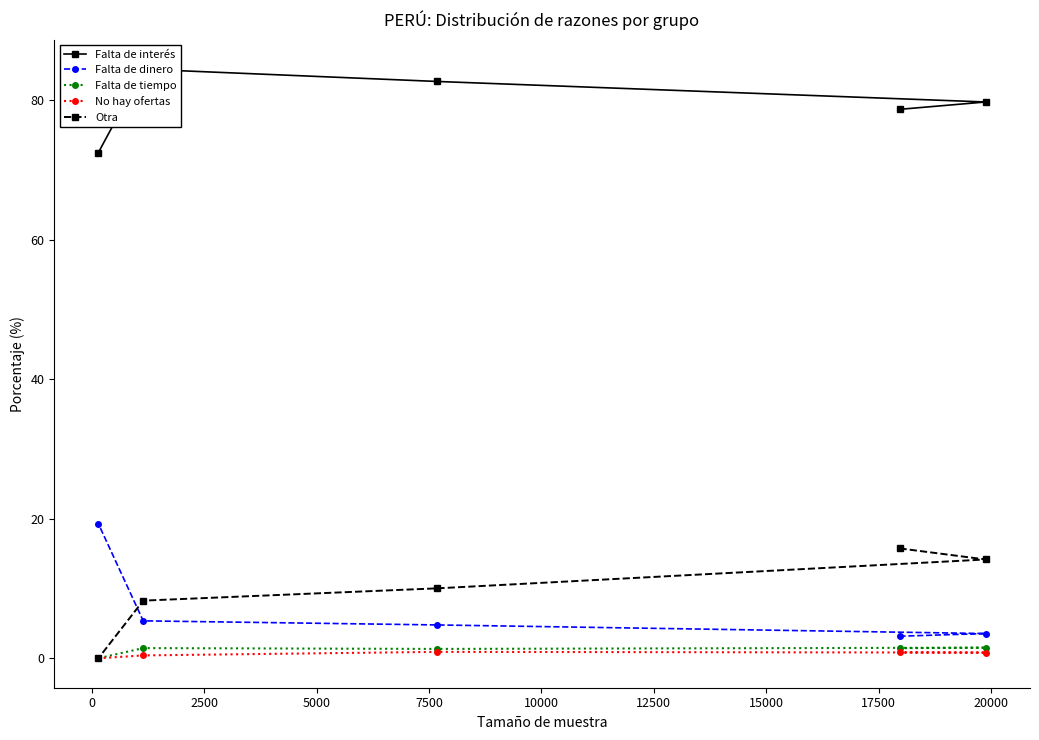

What is the maximum value for Falta de dinero?

19.3